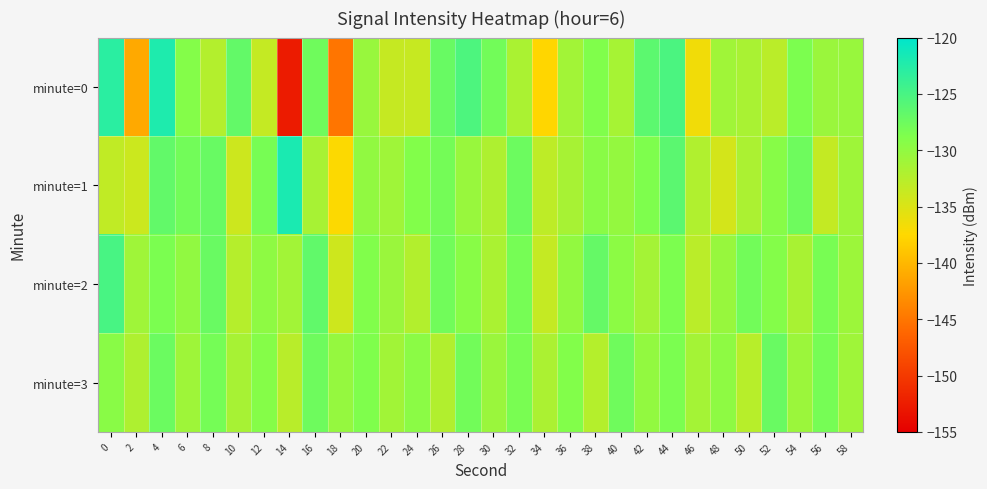

Rank the series at 58 from highest to lowest value.

minute=0, minute=2, minute=1, minute=3